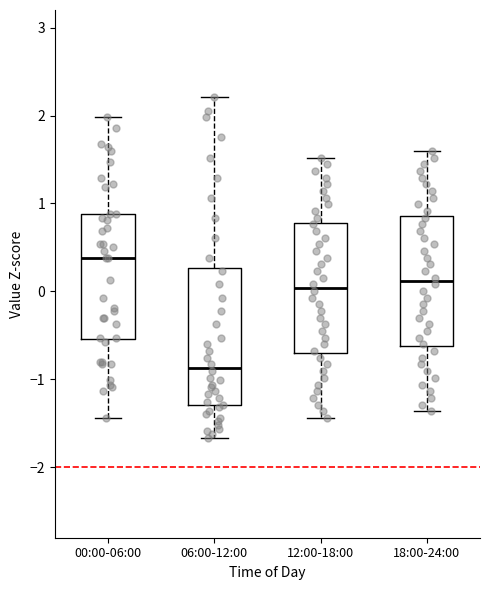

Reading left to right, read every box against the y-axis: the position of its median line, the range the box covers, and the ends of its whiskers. The values are not printed on the chart, so give them approximately, as read against the axis.

00:00-06:00: median 0.4, box -0.5 to 0.9, whiskers -1.4 to 2.0
06:00-12:00: median -0.9, box -1.3 to 0.3, whiskers -1.7 to 2.2
12:00-18:00: median 0.0, box -0.7 to 0.8, whiskers -1.4 to 1.5
18:00-24:00: median 0.1, box -0.6 to 0.9, whiskers -1.4 to 1.6